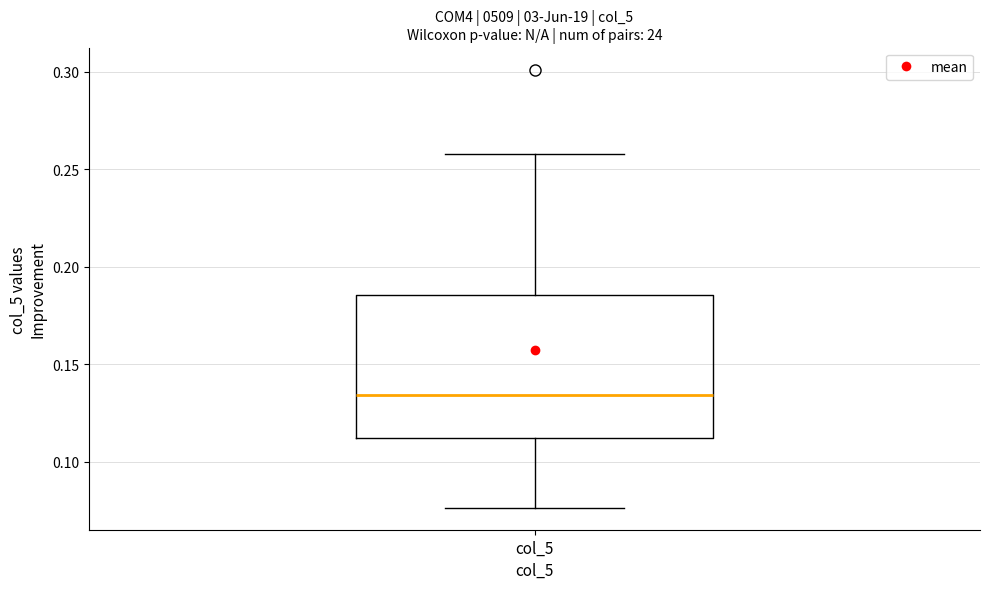

Where does the lower whisker of the box for col_5 end on the y-axis? The values are not printed on the chart, so give them approximately, as read against the axis.

0.075